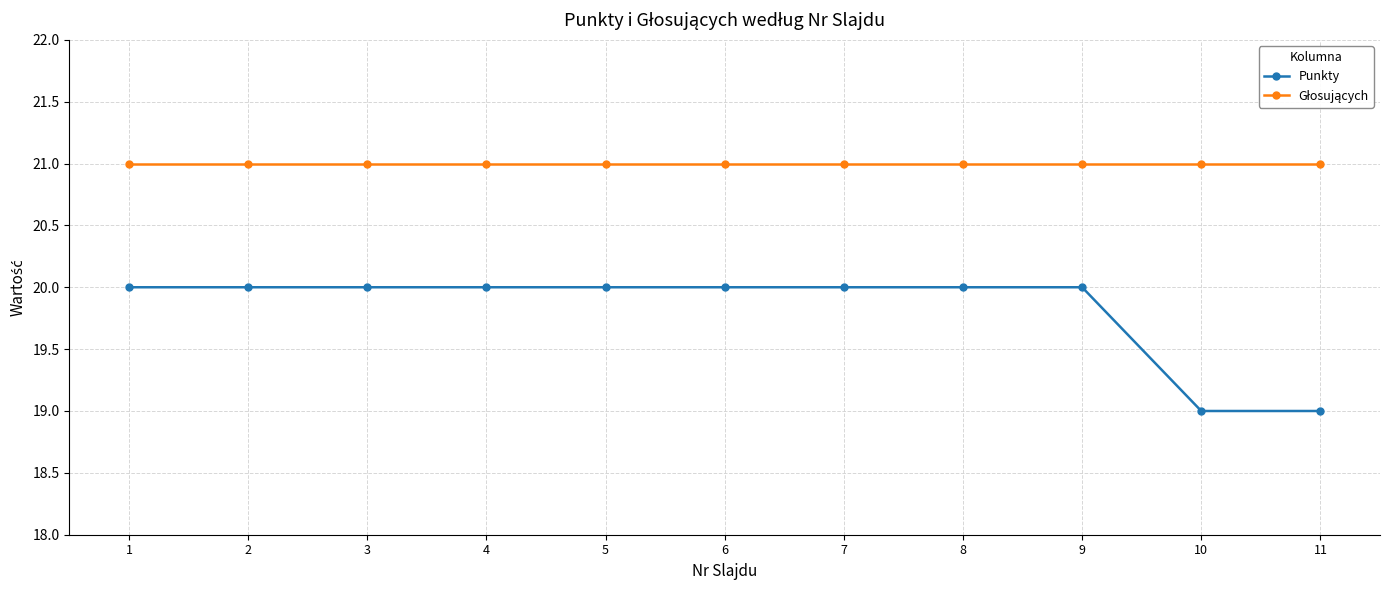

Between 8 and 11, which series saw the biggest shift?

Punkty